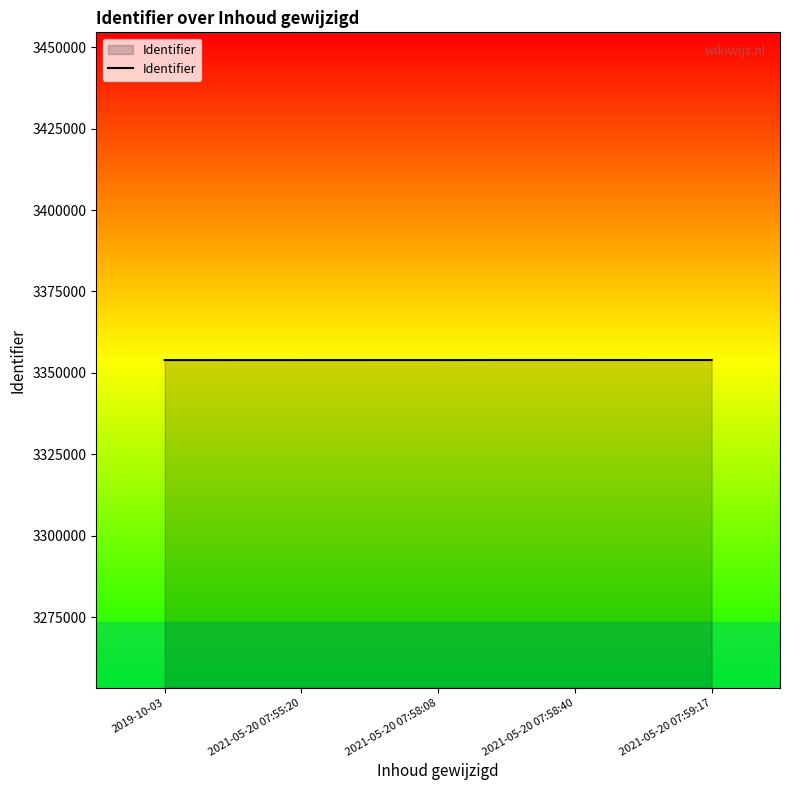

How many distinct data groups are displayed?

1